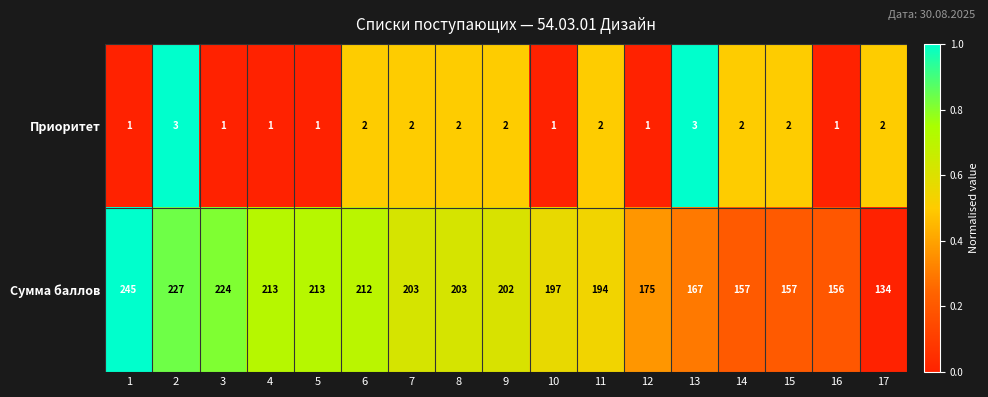

Rank the series by their maximum value, from lowest to highest.

Приоритет, Сумма баллов